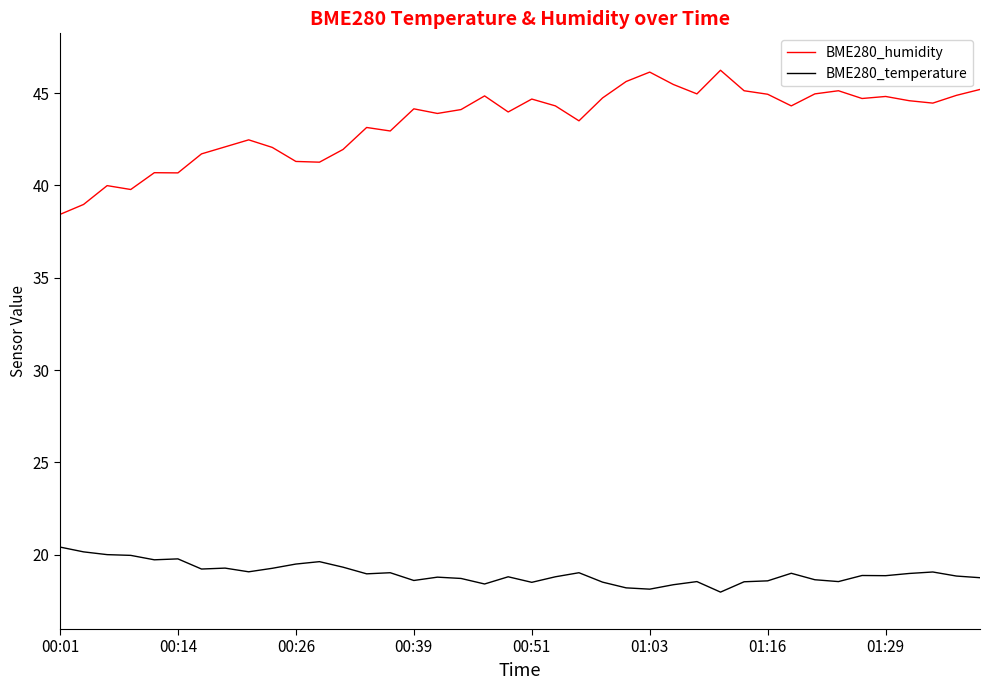

What is the minimum value for BME280_humidity?

38.4